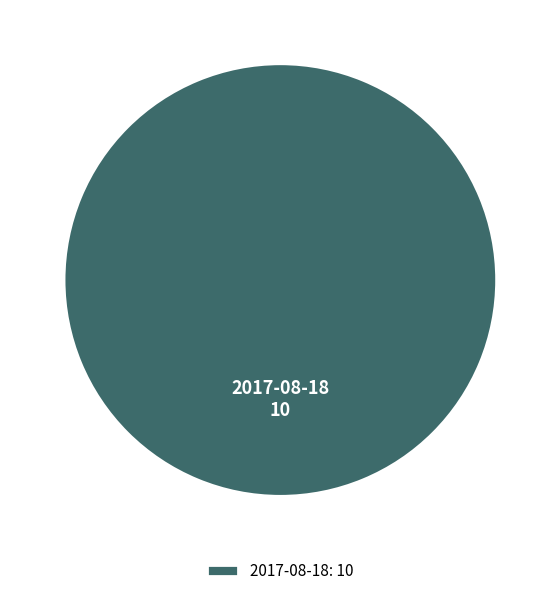

Is it true that 2017-08-18 is 85% of the pie?

False